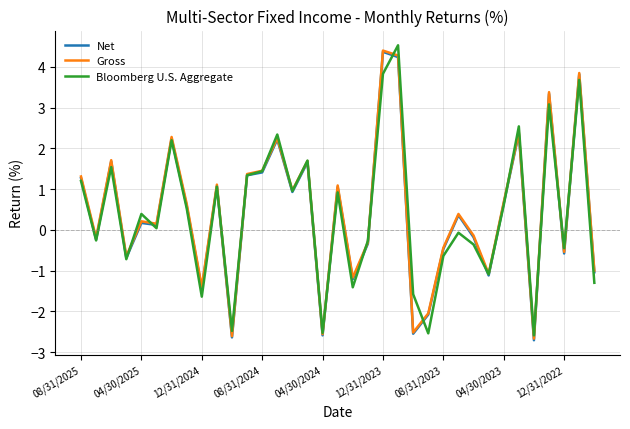

What is the greatest value displayed?

4.5